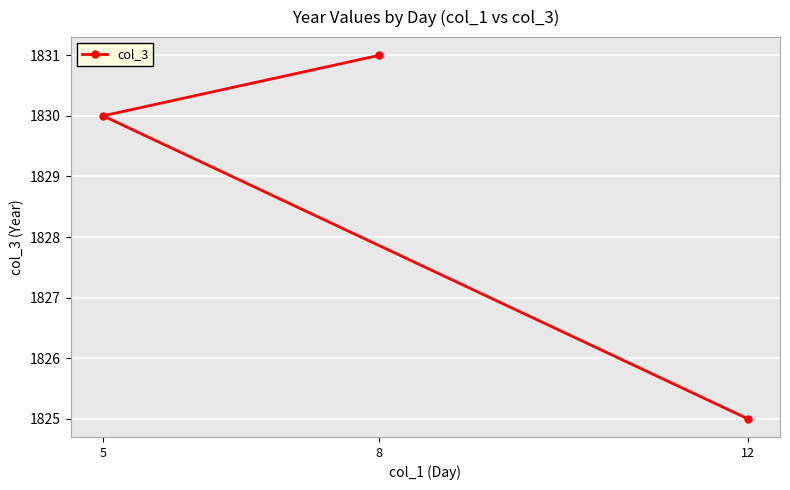

At which label is the value closest to 1828?

5